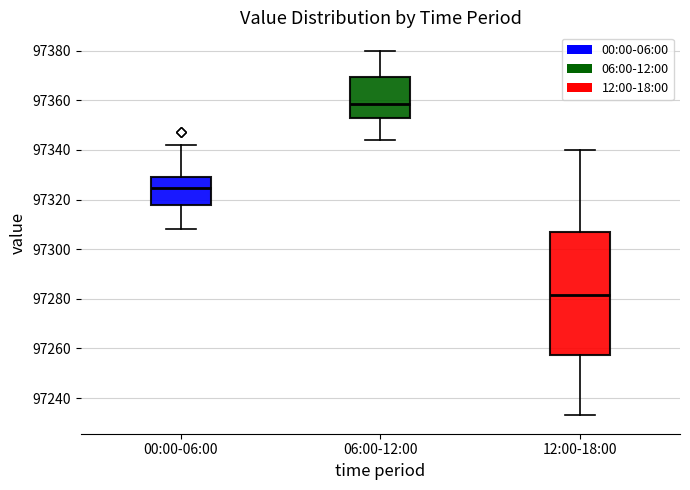

Where does the upper whisker of the box for 00:00-06:00 end on the y-axis? The values are not printed on the chart, so give them approximately, as read against the axis.

97342